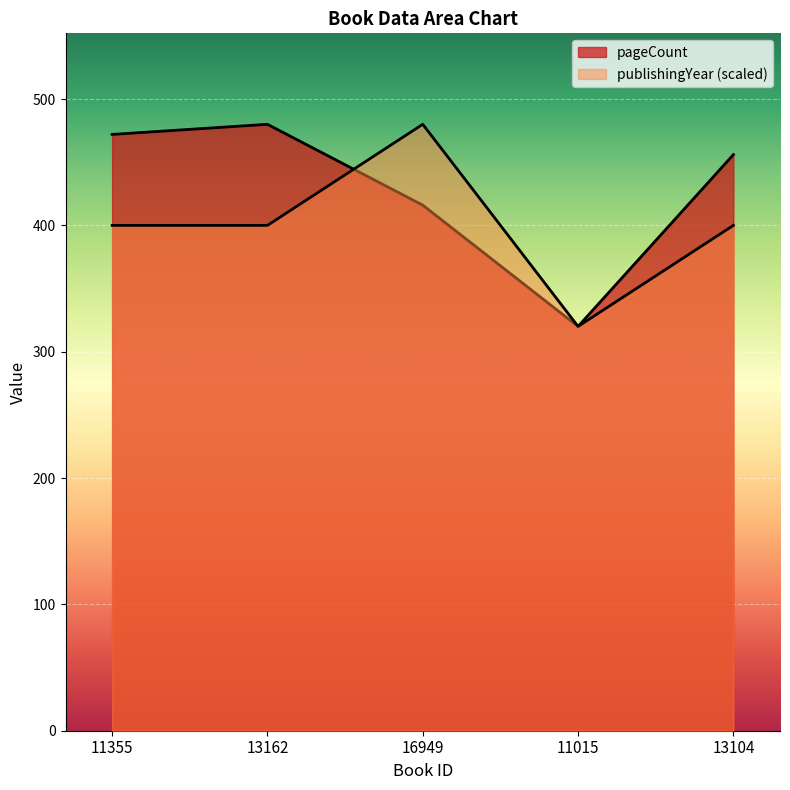

Which series has the largest range (max minus min)?

pageCount